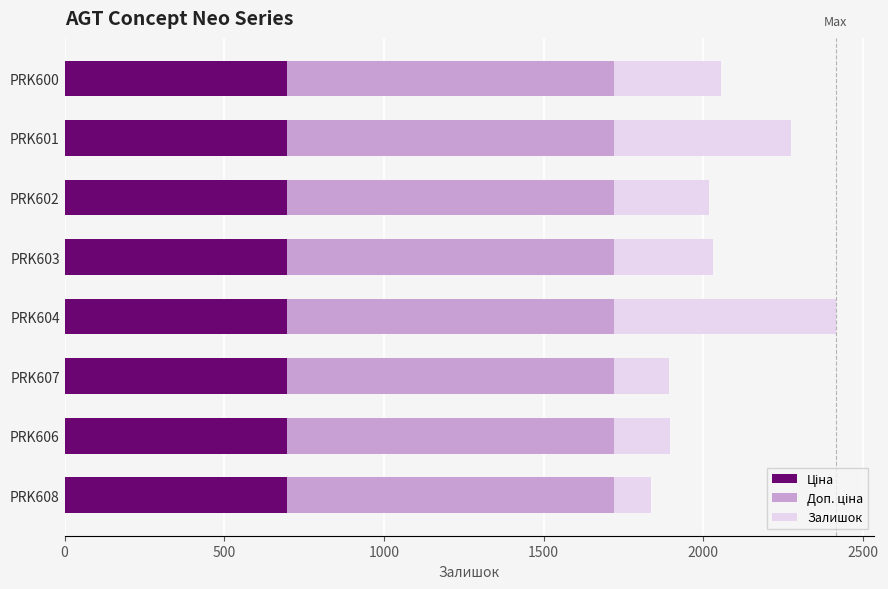

How many categories are shown in the chart?

8